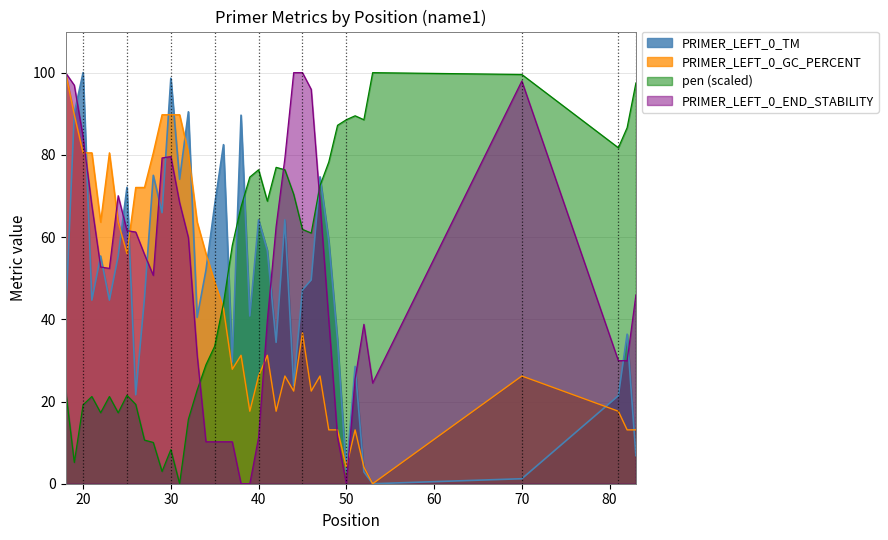

How many positive values does the PRIMER_LEFT_0_TM series have?

39